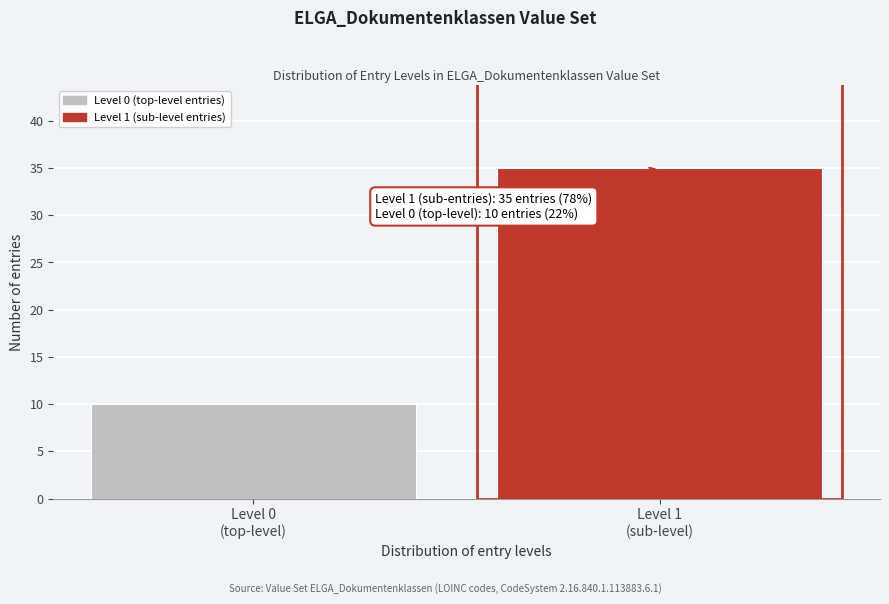

Reading right to left, list all the values displayed in this chart.

35	10